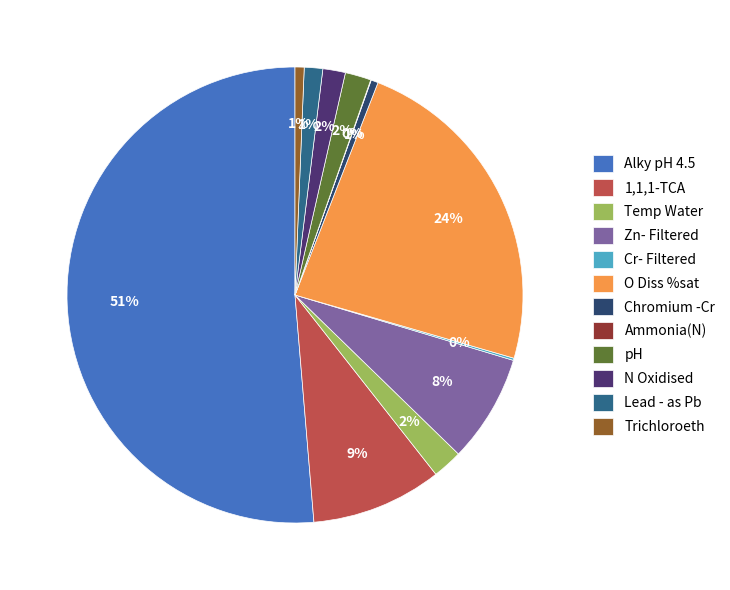

To the nearest percent, what is the average slice percentage?

8%